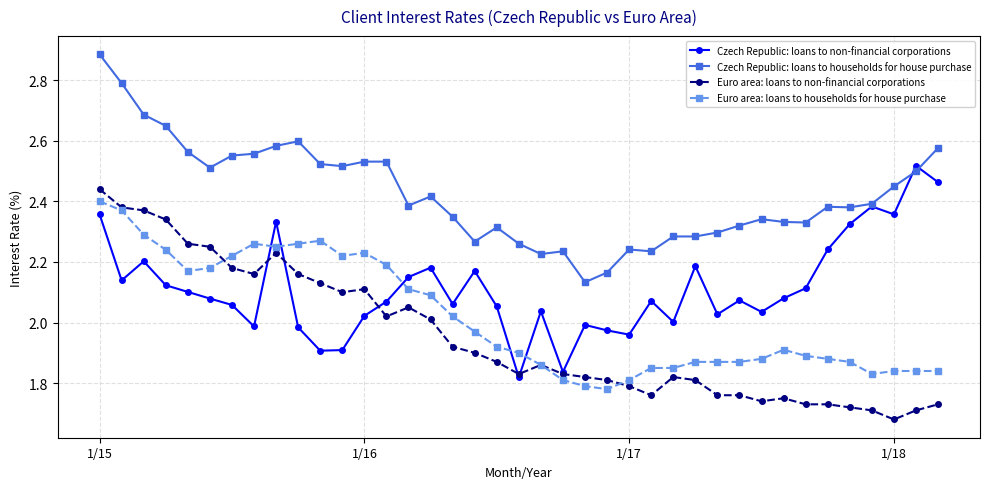

True or false: Czech Republic: loans to households for house purchase and Euro area: loans to households for house purchase cross at least once.

False